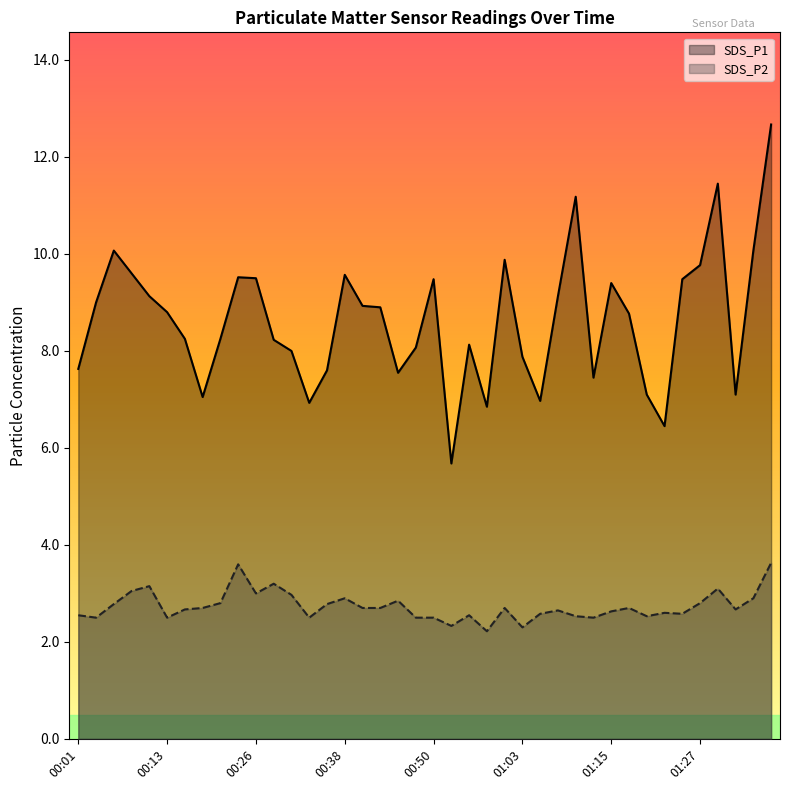

True or false: SDS_P2 has a value of 0.9 at 01:10.

False